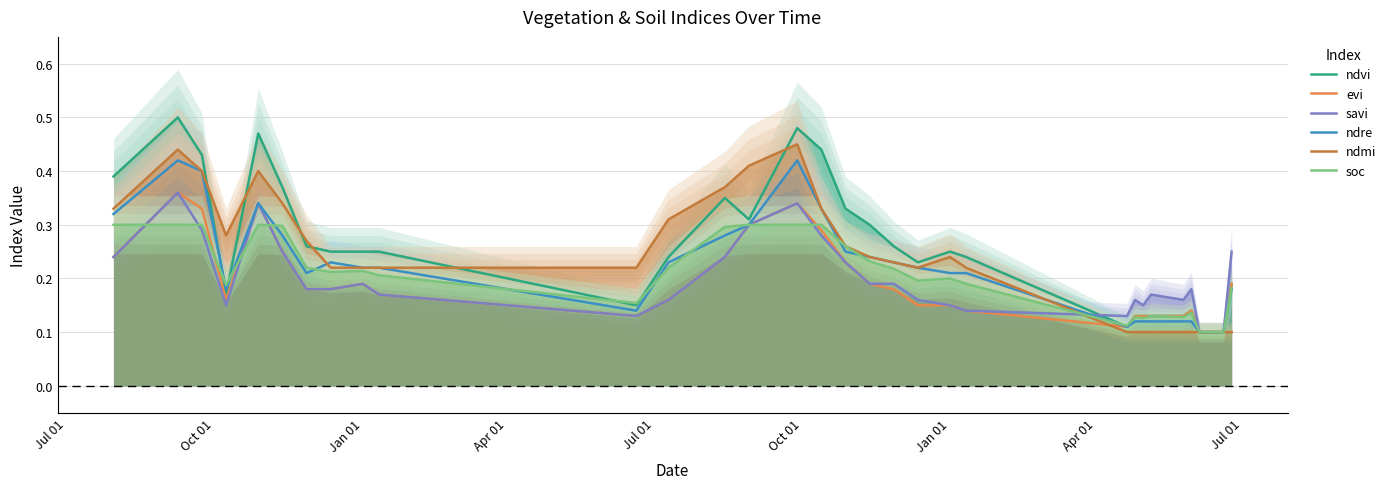

Reading left to right, transcribe all the data shown in this chart.

ndvi: 0.4	0.5	0.4	0.2	0.5	0.4	0.3	0.2	0.2	0.2	0.1	0.2	0.3	0.3	0.5	0.4	0.3	0.3	0.3	0.2	0.2	0.2	0.1	0.1	0.1	0.1	0.1	0.1	0.1	0.1	0.1	0.1	0.2
evi: 0.2	0.4	0.3	0.2	0.3	0.2	0.2	0.2	0.2	0.2	0.1	0.2	0.2	0.3	0.3	0.3	0.2	0.2	0.2	0.1	0.1	0.1	0.1	0.1	0.1	0.1	0.1	0.1	0.1	0.1	0.1	0.1	0.2
savi: 0.2	0.4	0.3	0.1	0.3	0.2	0.2	0.2	0.2	0.2	0.1	0.2	0.2	0.3	0.3	0.3	0.2	0.2	0.2	0.2	0.1	0.1	0.1	0.2	0.1	0.2	0.2	0.2	0.1	0.1	0.1	0.1	0.2
ndre: 0.3	0.4	0.4	0.2	0.3	0.3	0.2	0.2	0.2	0.2	0.1	0.2	0.3	0.3	0.4	0.3	0.2	0.2	0.2	0.2	0.2	0.2	0.1	0.1	0.1	0.1	0.1	0.1	0.1	0.1	0.1	0.1	0.2
ndmi: 0.3	0.4	0.4	0.3	0.4	0.3	0.3	0.2	0.2	0.2	0.2	0.3	0.4	0.4	0.5	0.3	0.3	0.2	0.2	0.2	0.2	0.2	0.1	0.1	0.1	0.1	0.1	0.1	0.1	0.1	0.1	0.1	0.1
soc: 0.3	0.3	0.3	0.2	0.3	0.3	0.2	0.2	0.2	0.2	0.2	0.2	0.3	0.3	0.3	0.3	0.3	0.2	0.2	0.2	0.2	0.2	0.1	0.1	0.1	0.1	0.1	0.1	0.1	0.1	0.1	0.1	0.2